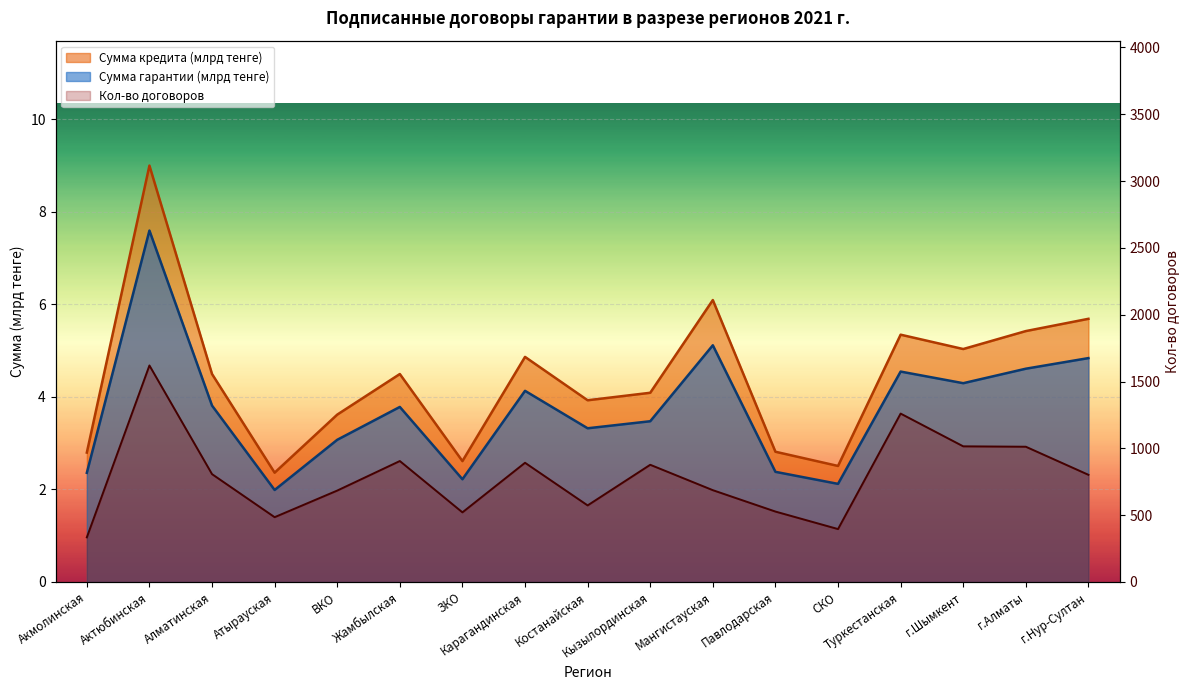

What is the maximum value for Сумма кредита (млрд тенге)?

9.0